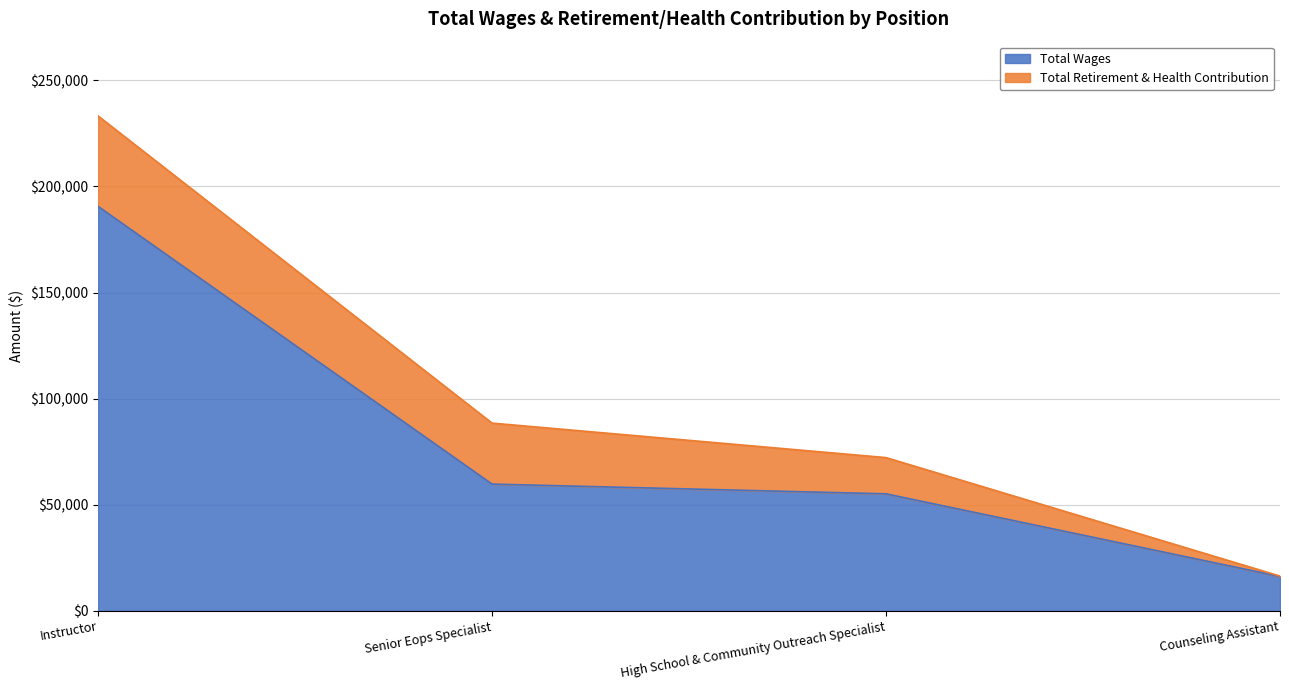

The value at Instructor is 190574. True or false?

True